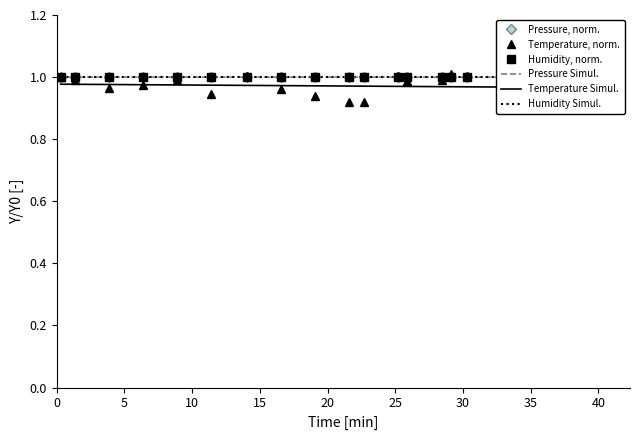

At how many categories does at least one series exceed 0?

20